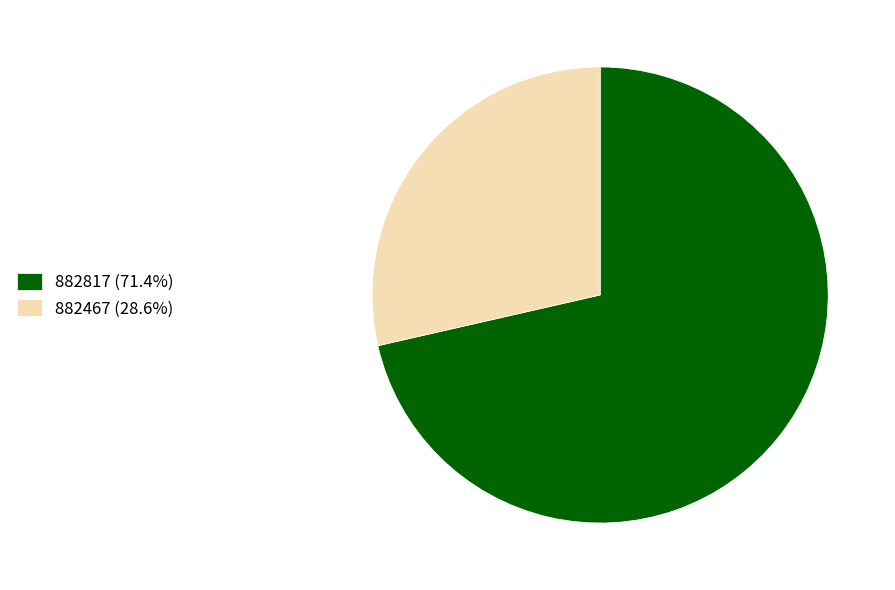

Which slice represents more than half of the pie?

882817